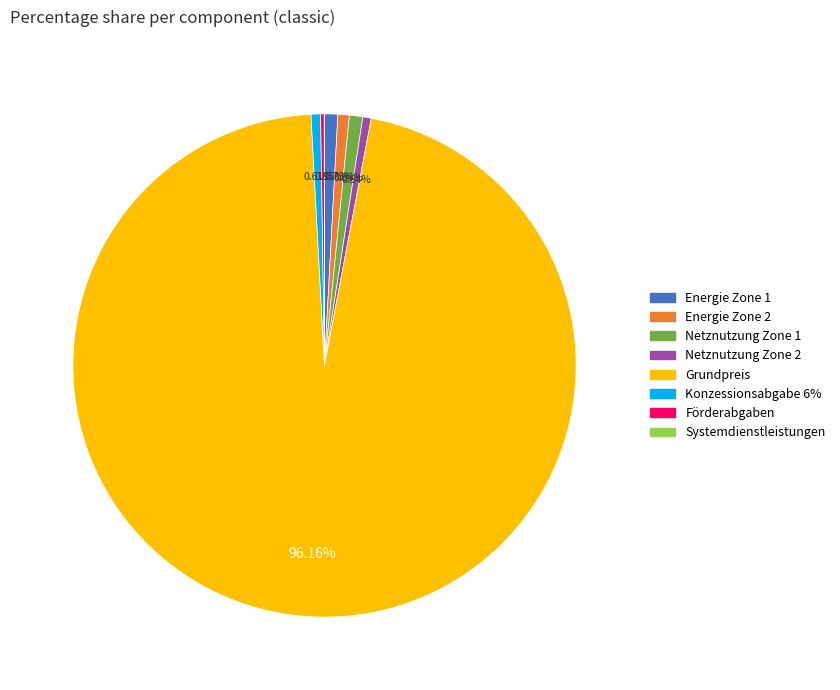

Is Grundpreis the majority of the pie?

Yes